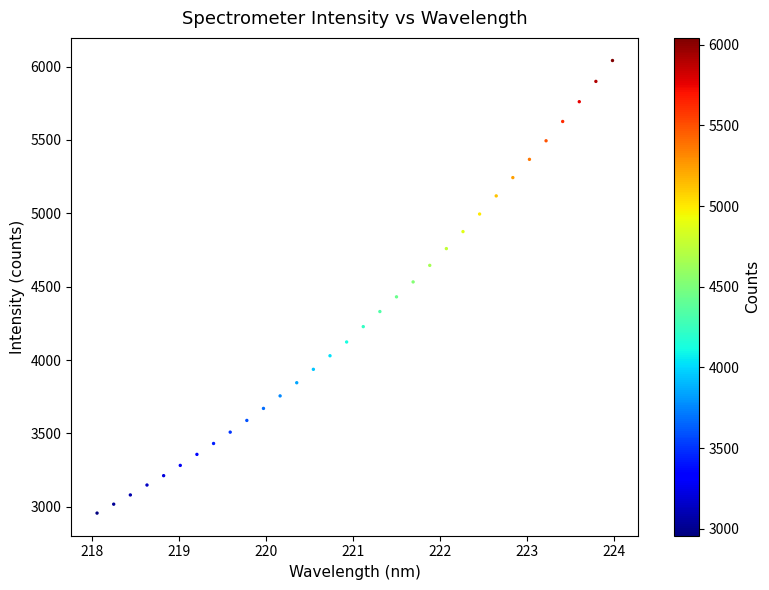

What is the range of X values (max minus min)?

5.9